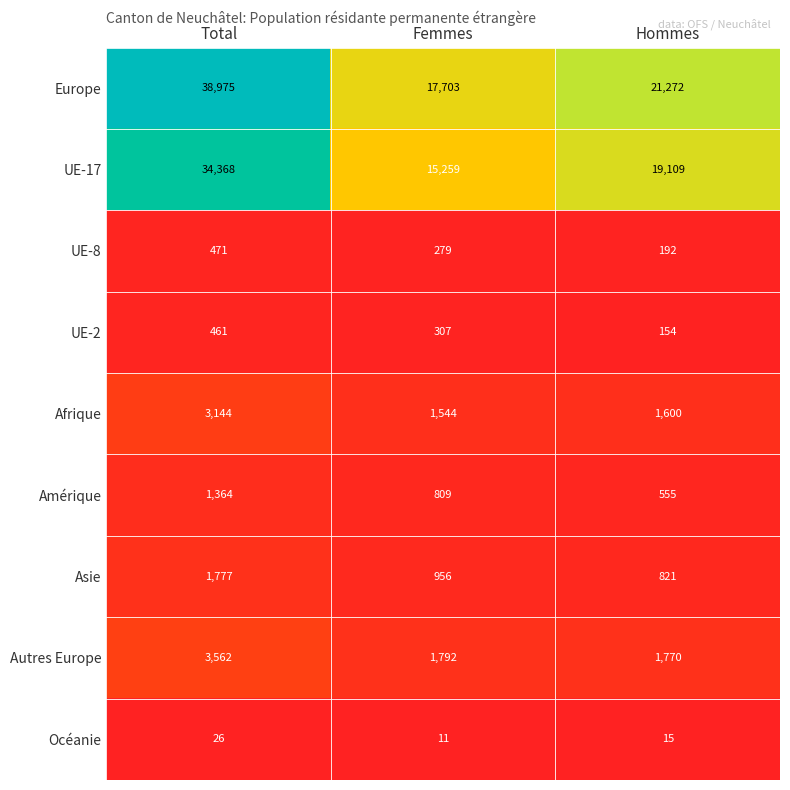

At how many categories does at least one series exceed 1091?

3